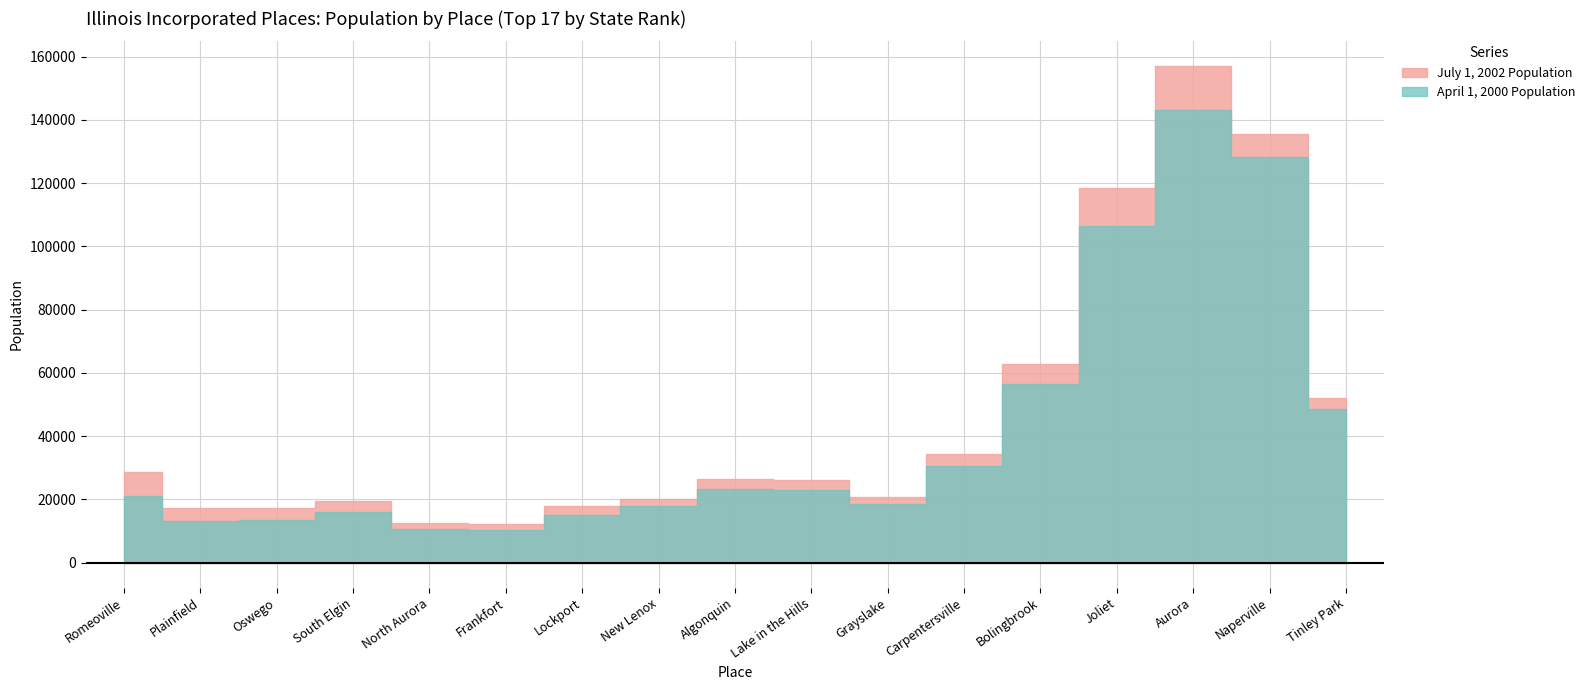

Between Lake in the Hills and Tinley Park, which series saw the biggest shift?

July 1, 2002 Population